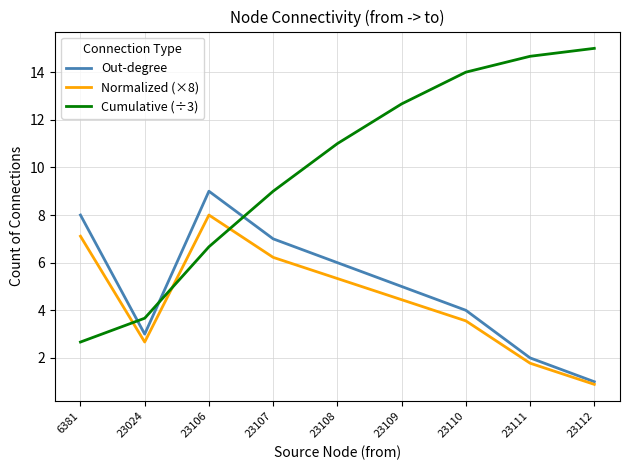

Count the number of data series in this chart.

3